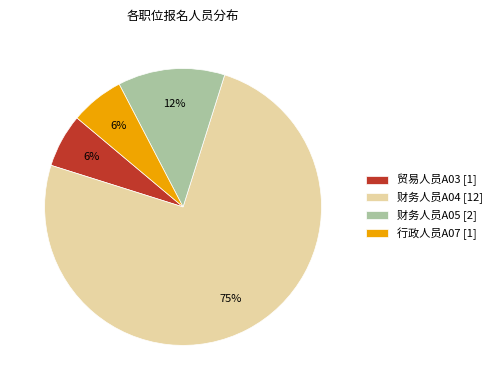

Between 行政人员A07 [1] and 财务人员A04 [12], which is larger?

财务人员A04 [12]